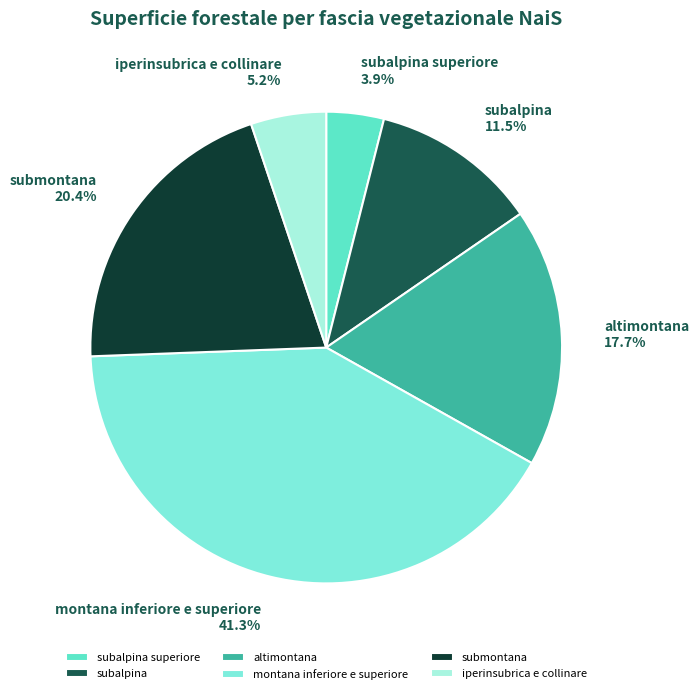

What is the ratio of the value at altimontana to the value at submontana?

0.9